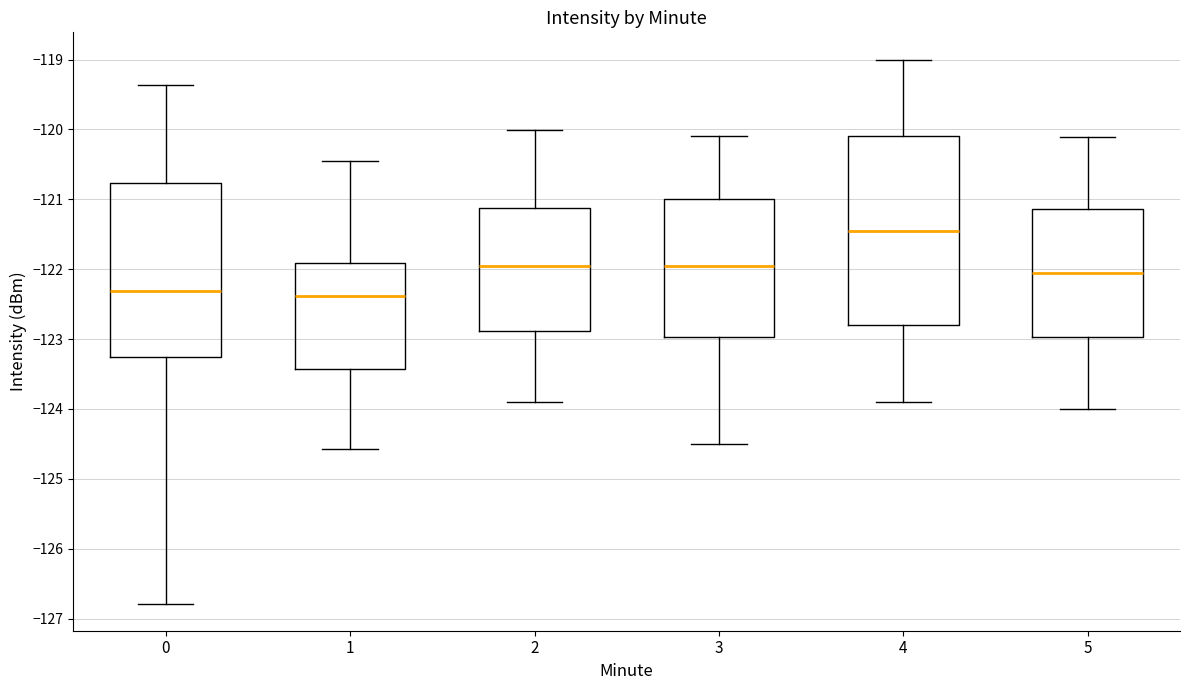

Reading left to right, transcribe this box plot: for each box, give where its median line is, the range the box spans, and where its two whiskers end, as read against the y-axis. The values are not printed on the chart, so give them approximately, as read against the axis.

0: median -122.3, box -123.3 to -120.8, whiskers -126.8 to -119.4
1: median -122.4, box -123.4 to -121.9, whiskers -124.6 to -120.5
2: median -122.0, box -122.9 to -121.1, whiskers -123.9 to -120.0
3: median -122.0, box -123.0 to -121.0, whiskers -124.5 to -120.1
4: median -121.5, box -122.8 to -120.1, whiskers -123.9 to -119.0
5: median -122.1, box -123.0 to -121.1, whiskers -124.0 to -120.1